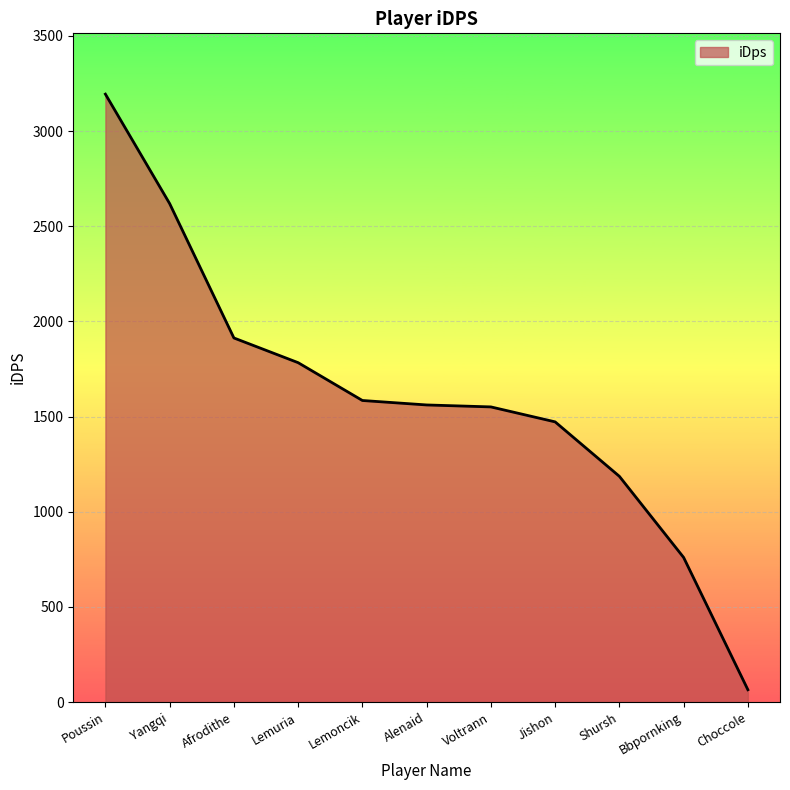

Where does the data first go above 1561?

Poussin